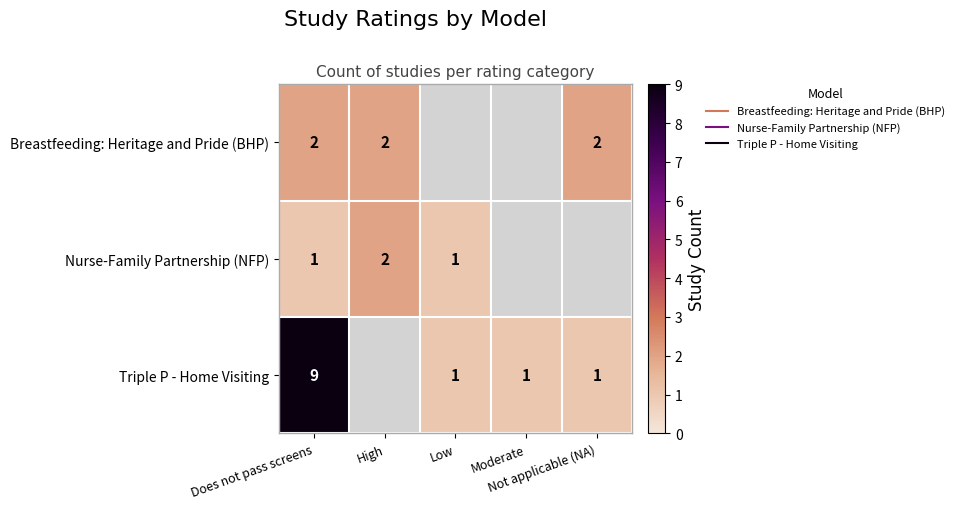

At which label does Triple P - Home Visiting reach its peak?

Does not pass screens